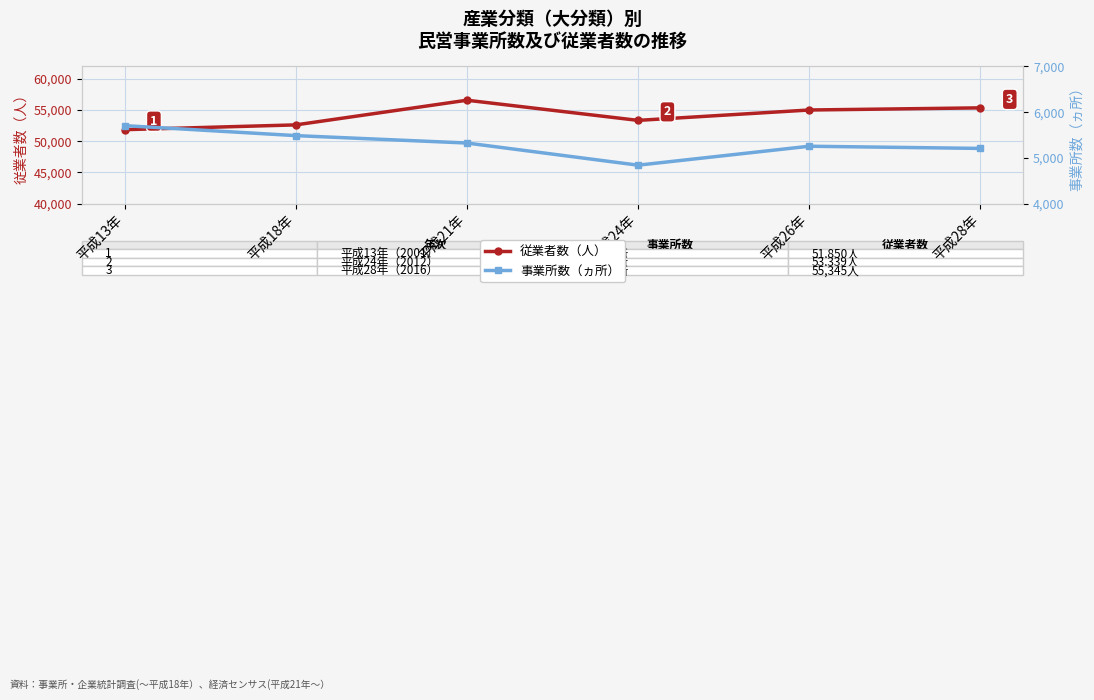

Reading left to right, list all the values displayed in this chart.

従業者数（人）: 51850	52615	56570	53339	55002	55345
事業所数（ヵ所）: 5704	5486	5324	4840	5254	5206